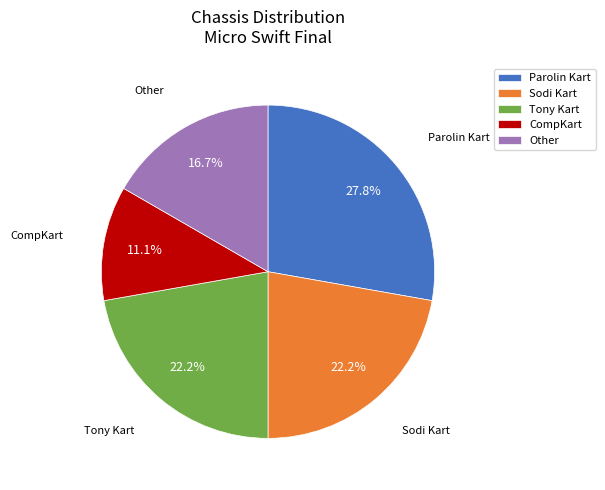

Which category has the smallest portion of the pie?

CompKart